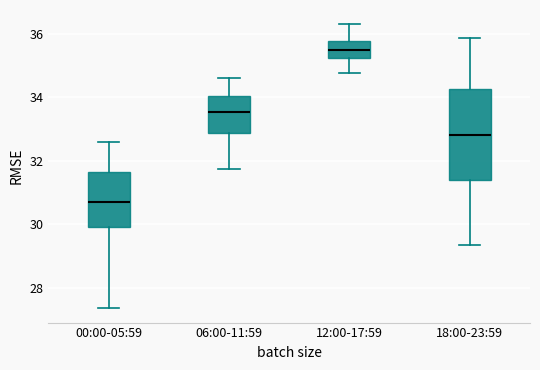

Which box has the highest median line?

12:00-17:59